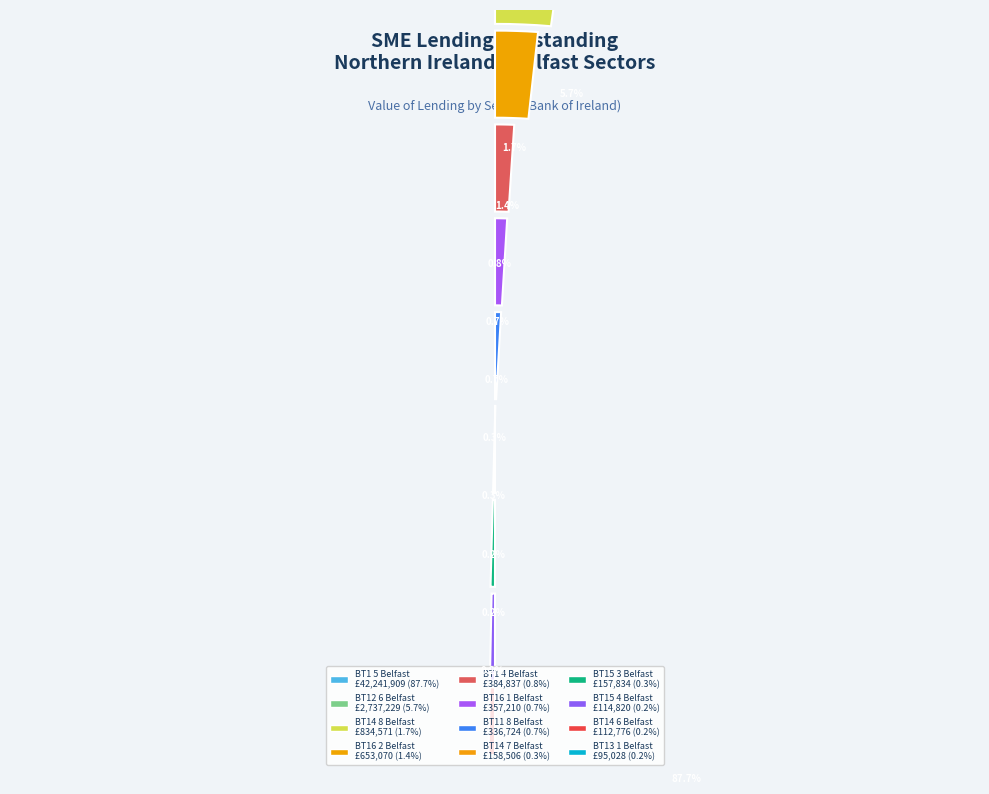

What is the change in value from BT1 5 Belfast to BT12 6 Belfast?

-39504680.9